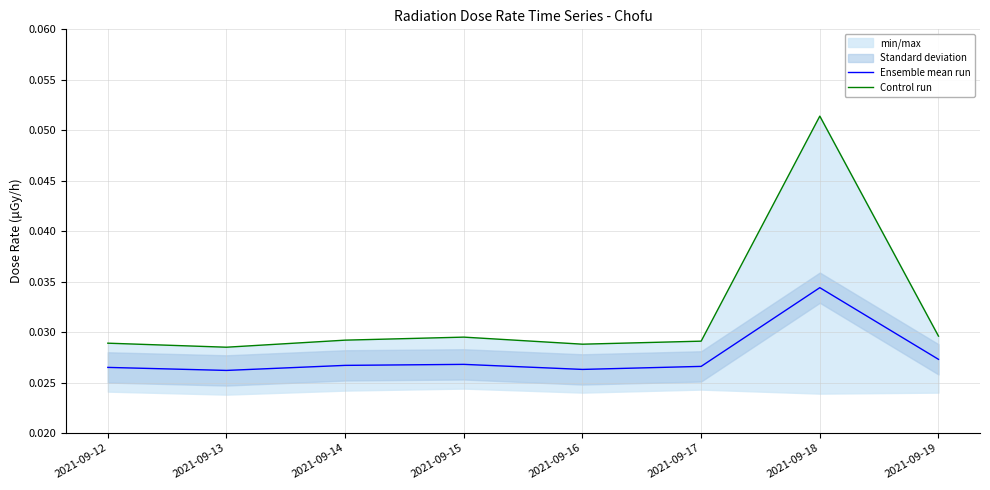

What is the total value across all series at 2021-09-19?

0.1